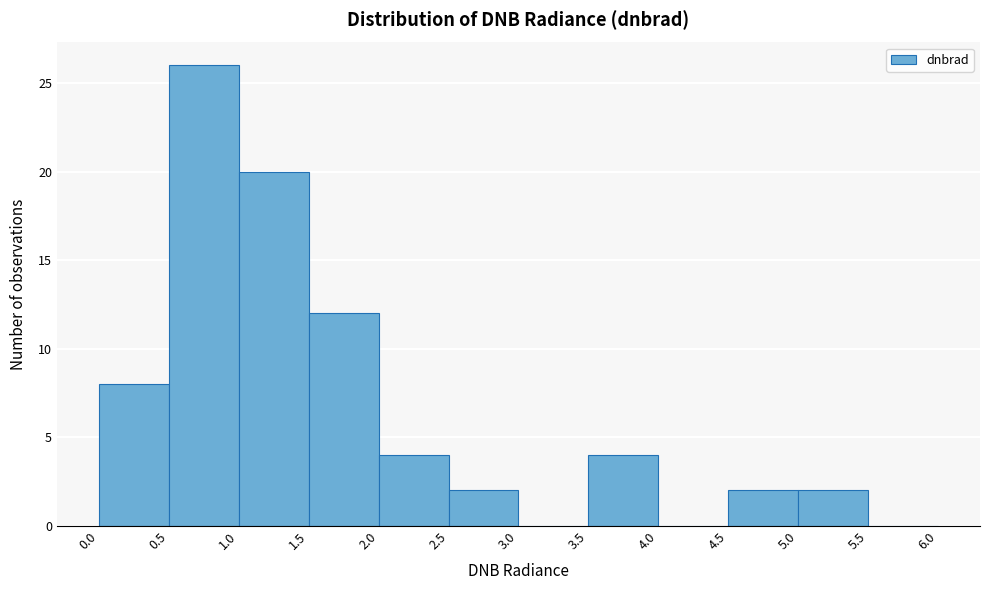

Reading left to right, list every bar in this chart as the range it spans on the x-axis followed by its height. The values are not printed on the chart, so give them approximately, as read against the axis.

0.0 to 0.5: 8
0.5 to 1.0: 26
1.0 to 1.5: 20
1.5 to 2.0: 12
2.0 to 2.5: 4
2.5 to 3.0: 2
3.0 to 3.5: 0
3.5 to 4.0: 4
4.0 to 4.5: 0
4.5 to 5.0: 2
5.0 to 5.5: 2
5.5 to 6.0: 0